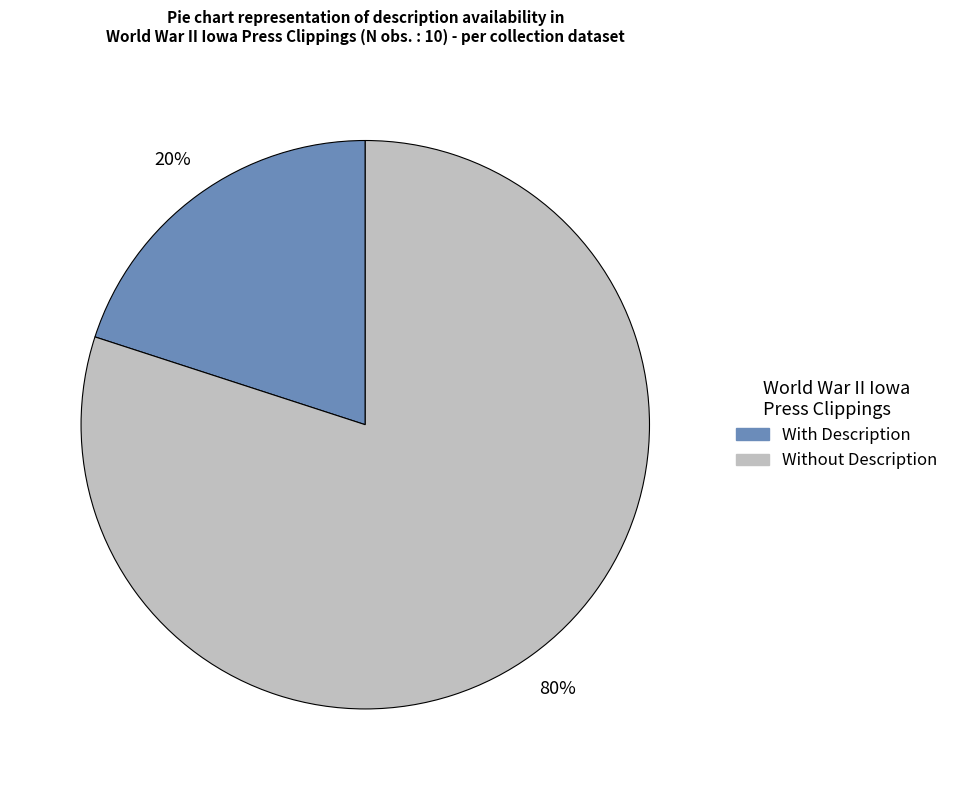

Is there a majority slice in this chart?

Yes